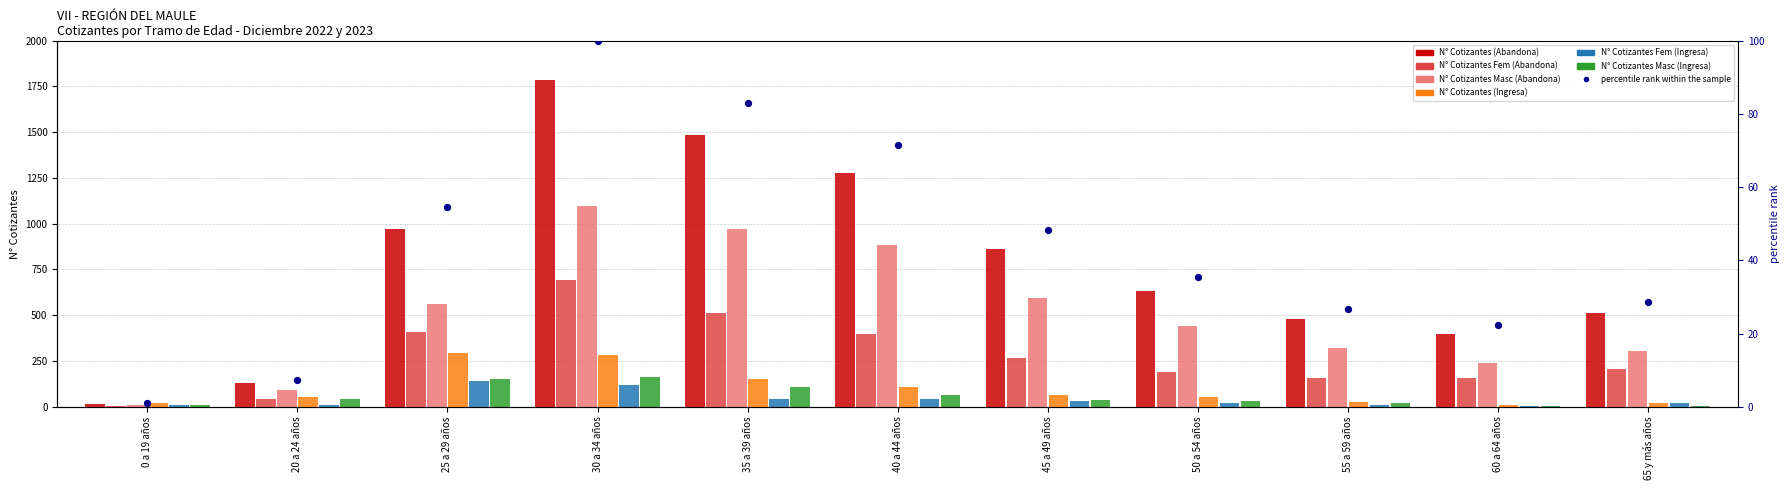

Is the value of N° Cotizantes (Ingresa) at 40 a 44 años greater than the value of N° Cotizantes Masc (Abandona) at 45 a 49 años?

No